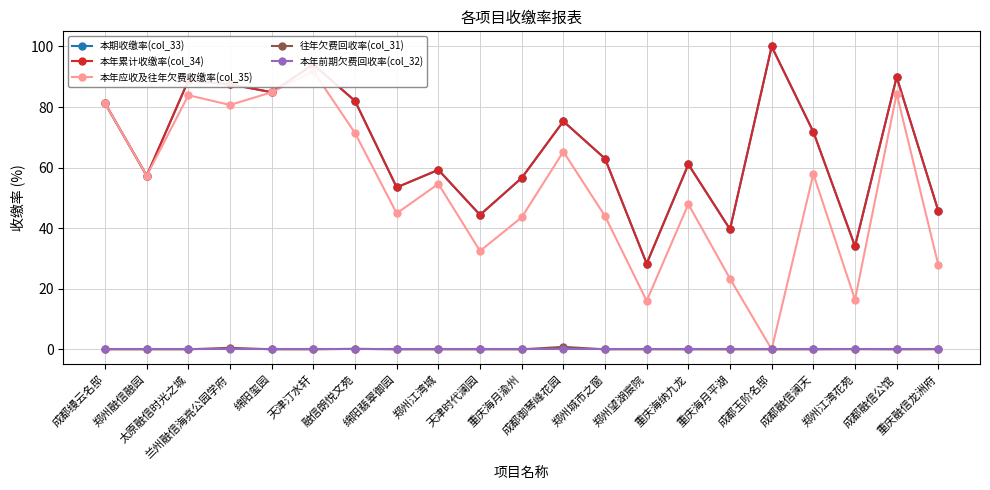

Which series has the widest spread of values?

本年应收及往年欠费收缴率(col_35)